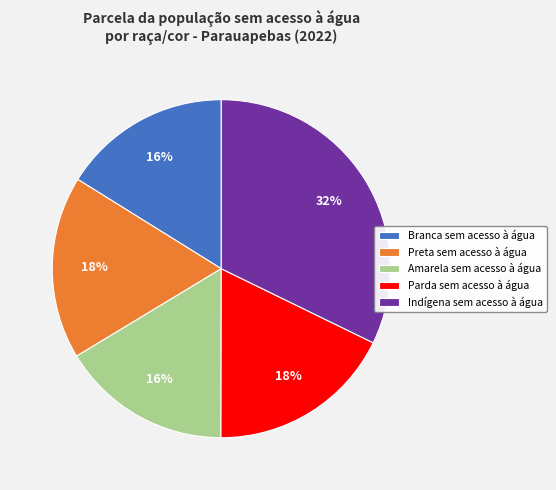

To the nearest percent, what is the combined percentage of Parda sem acesso à água and Branca sem acesso à água?

34%